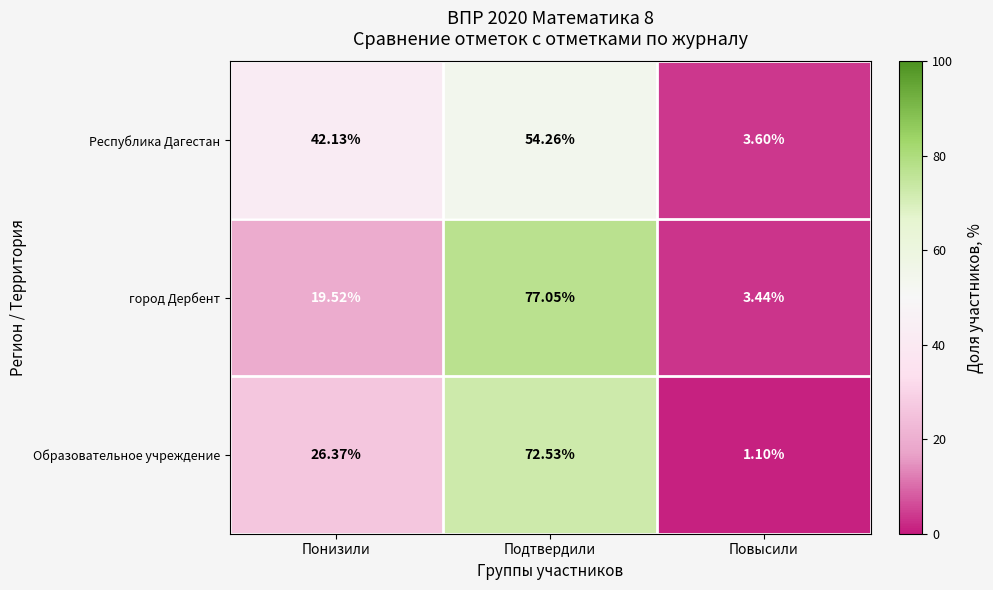

At which category does the chart reach its peak across all series?

Подтвердили